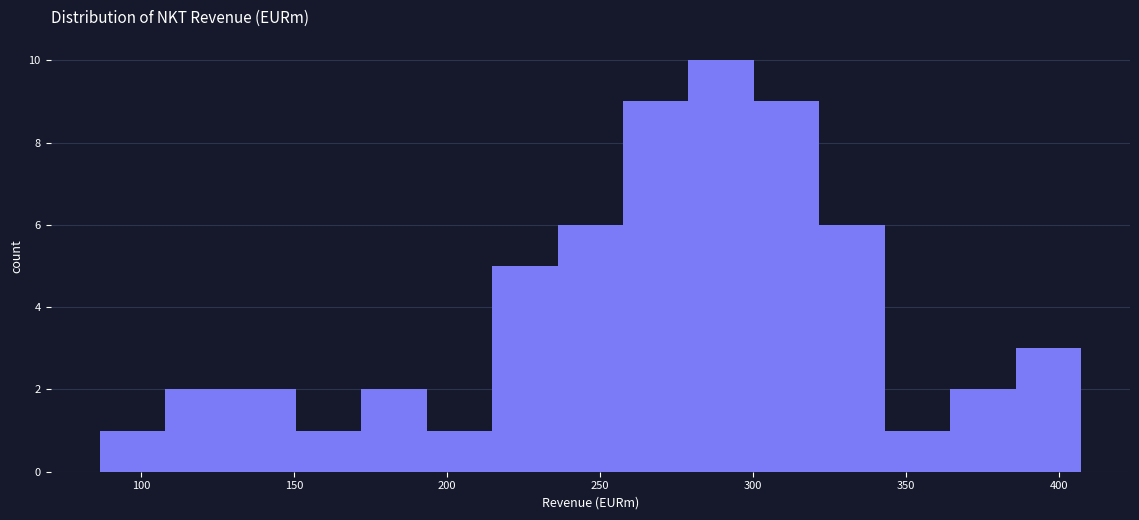

Reading left to right, transcribe this chart: for each bar, give the range it covers on the x-axis and its height. Neither the bar edges nor the heights are printed on the chart, so give them approximately, as read against the axes.

85 to 110: 1
110 to 130: 2
130 to 150: 2
150 to 170: 1
170 to 195: 2
195 to 215: 1
215 to 235: 5
235 to 260: 6
260 to 280: 9
280 to 300: 10
300 to 320: 9
320 to 345: 6
345 to 365: 1
365 to 385: 2
385 to 405: 3